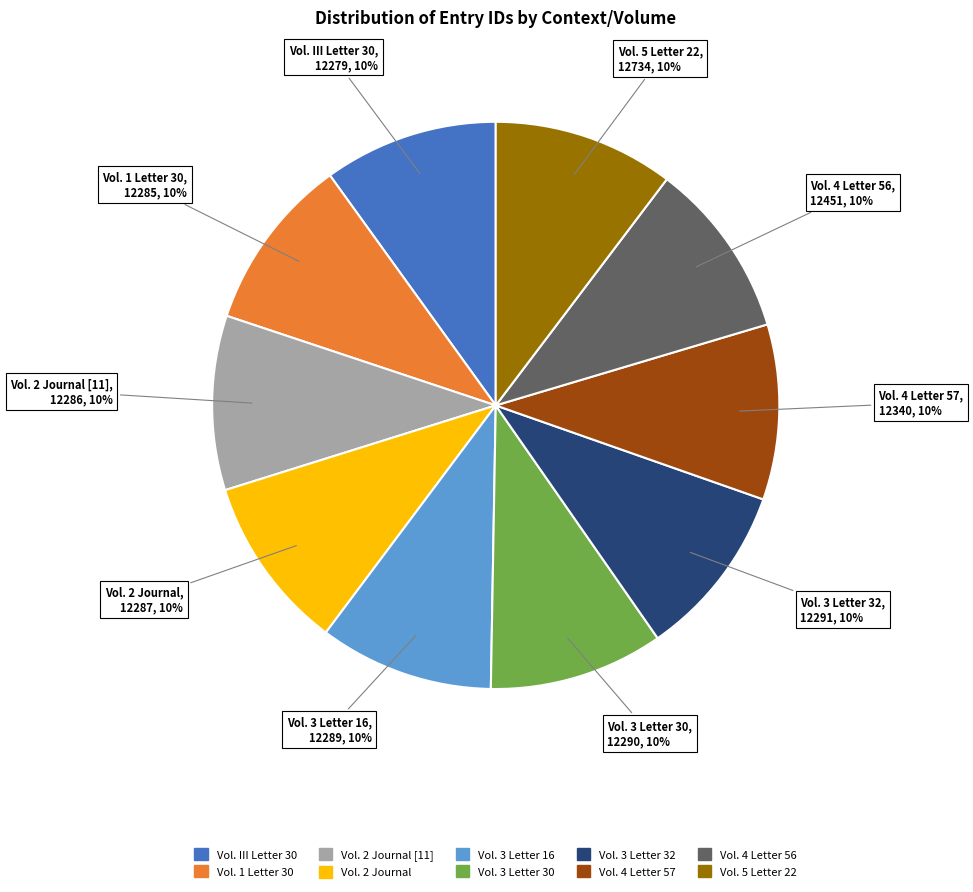

Is there a majority slice in this chart?

No